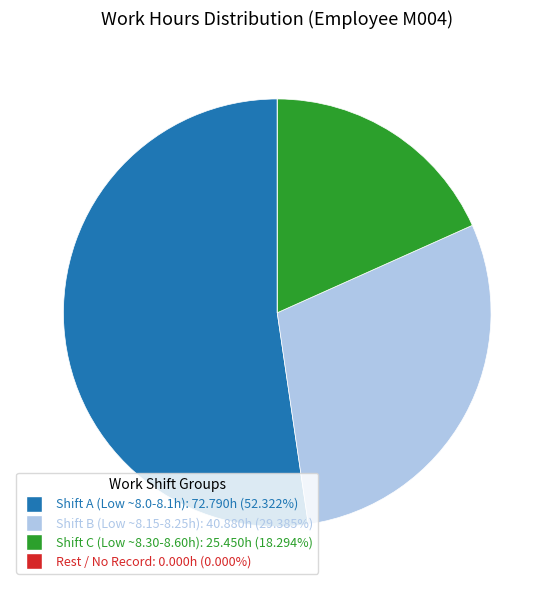

Is there a majority slice in this chart?

Yes